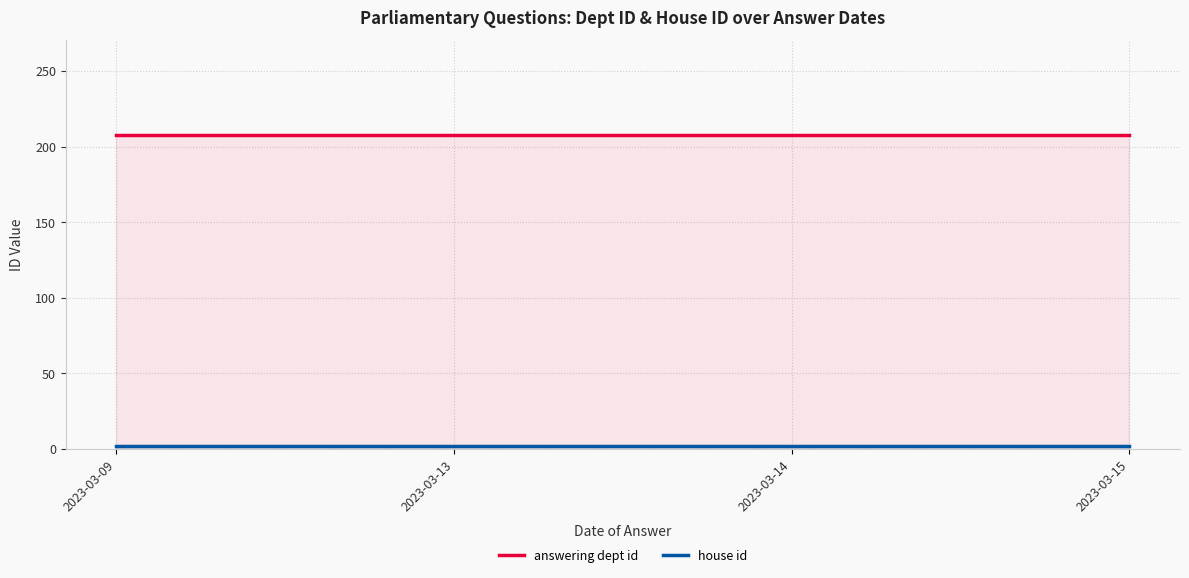

True or false: house id and answering dept id intersect in this chart.

False